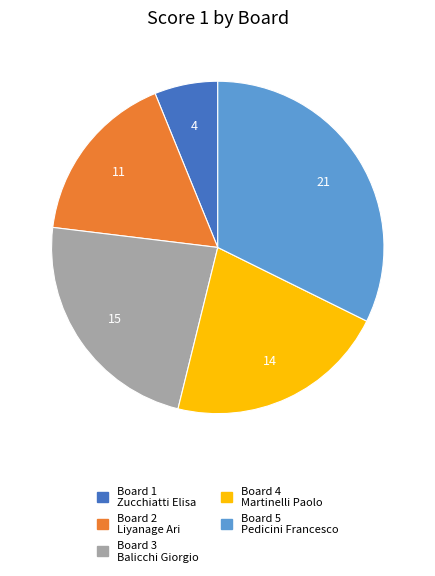

Which category has the smallest portion of the pie?

Board 1 Zucchiatti Elisa